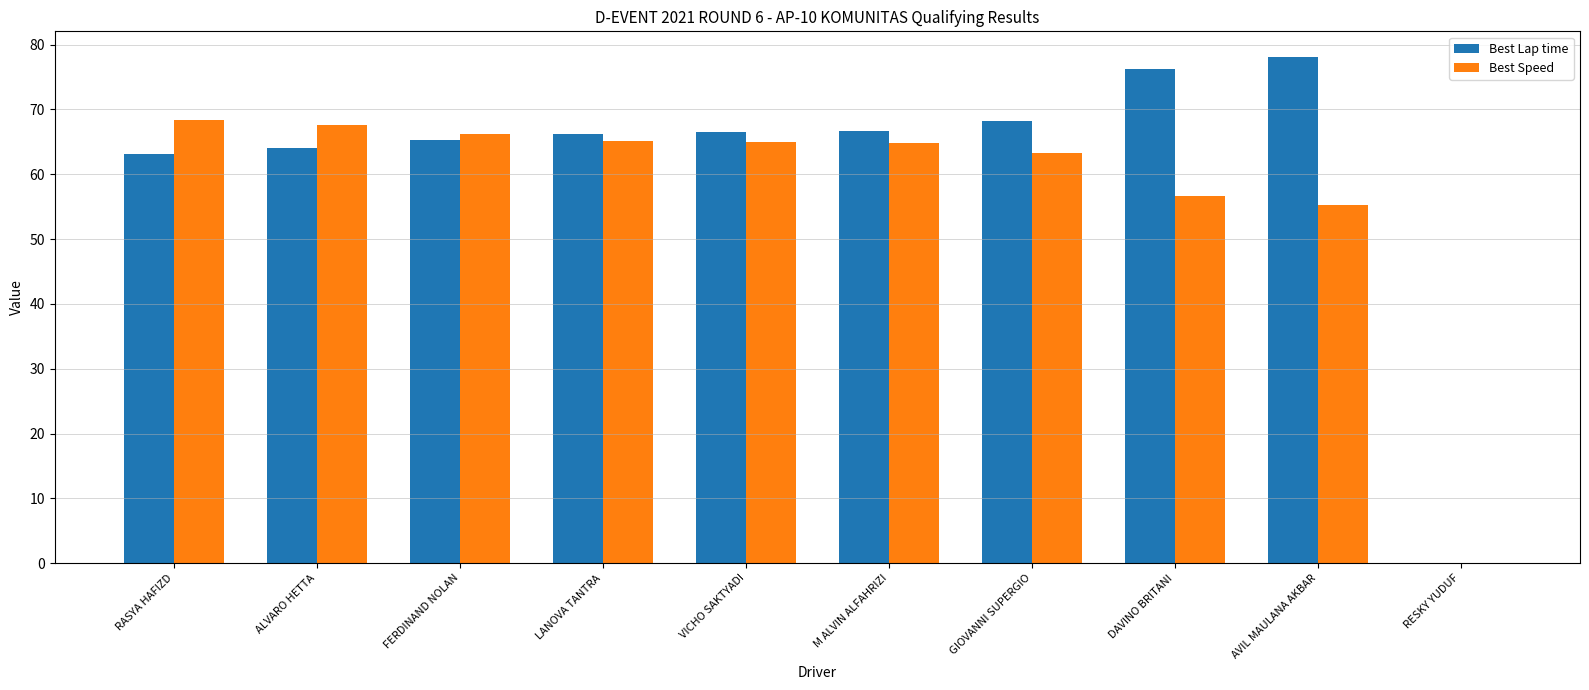

True or false: Best Speed has a value of 64.9 at M ALVIN ALFAHRIZI.

True